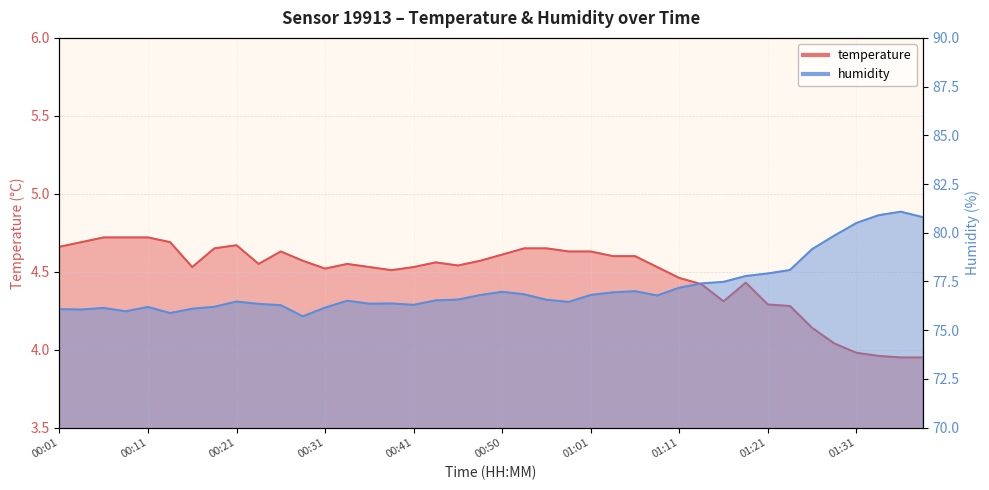

Between 00:11 and 00:33, which series saw the biggest shift?

humidity